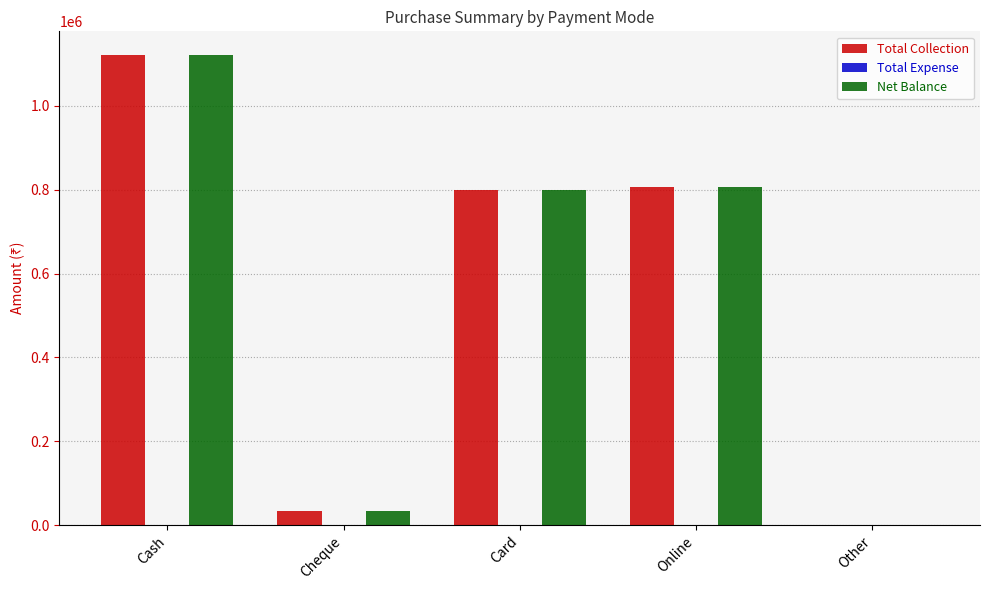

Where is Total Collection nearest to the value 560701?

Card